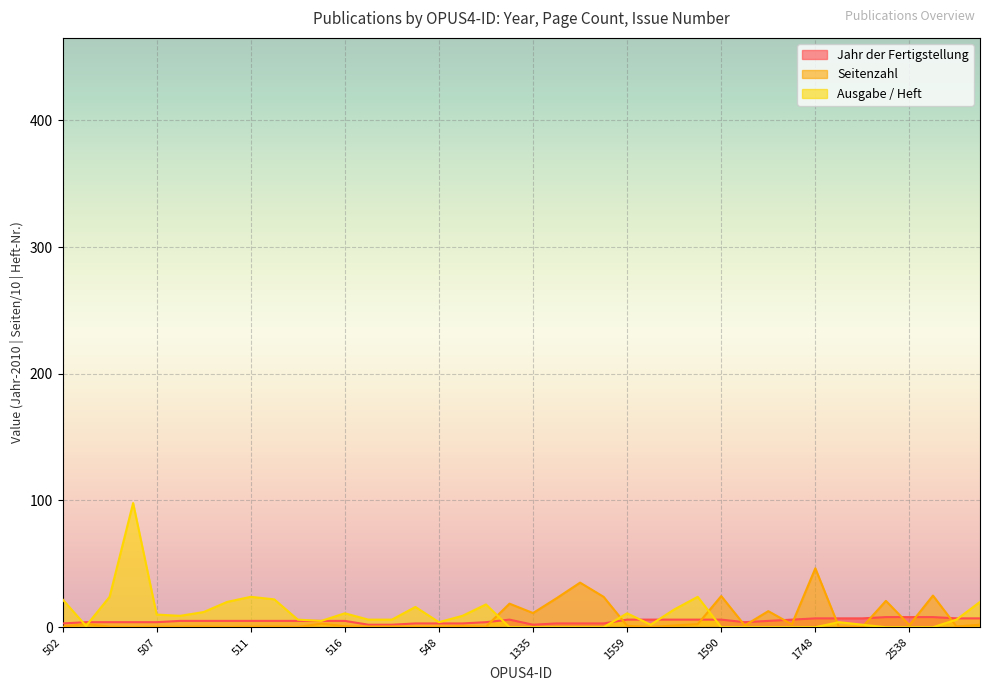

What is the minimum value for Jahr der Fertigstellung?

2.0